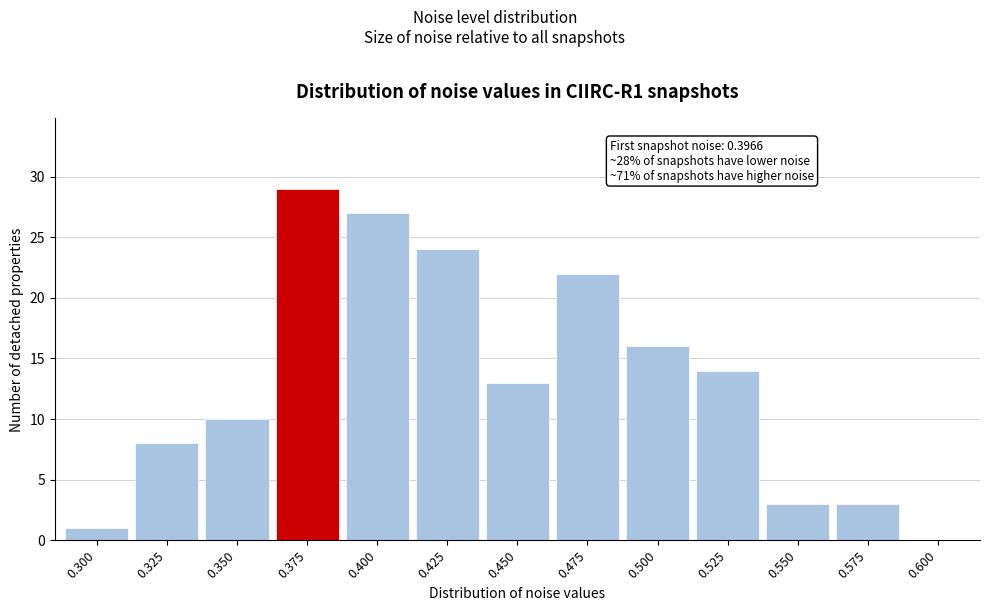

Reading right to left, extract all data points from this chart.

0.600=0	0.575=3	0.550=3	0.525=14	0.500=16	0.475=22	0.450=13	0.425=24	0.400=27	0.375=29	0.350=10	0.325=8	0.300=1